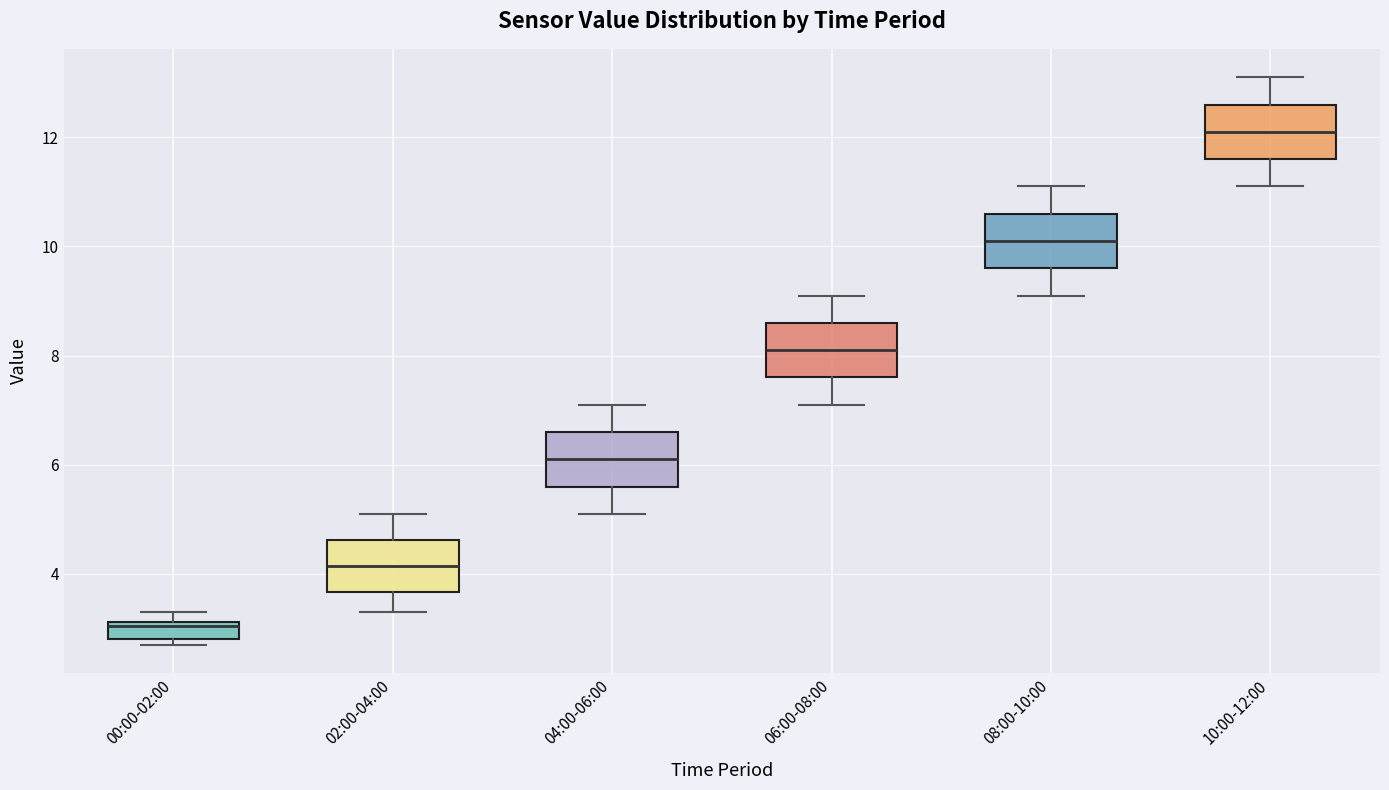

Reading left to right, read every box against the y-axis: the position of its median line, the range the box covers, and the ends of its whiskers. The values are not printed on the chart, so give them approximately, as read against the axis.

00:00-02:00: median 3.0, box 2.8 to 3.2, whiskers 2.8 (just below the box's lower edge) to 3.4
02:00-04:00: median 4.2, box 3.6 to 4.6, whiskers 3.4 to 5.2
04:00-06:00: median 6.2, box 5.6 to 6.6, whiskers 5.2 to 7.2
06:00-08:00: median 8.2, box 7.6 to 8.6, whiskers 7.2 to 9.2
08:00-10:00: median 10.2, box 9.6 to 10.6, whiskers 9.2 to 11.2
10:00-12:00: median 12.2, box 11.6 to 12.6, whiskers 11.2 to 13.2